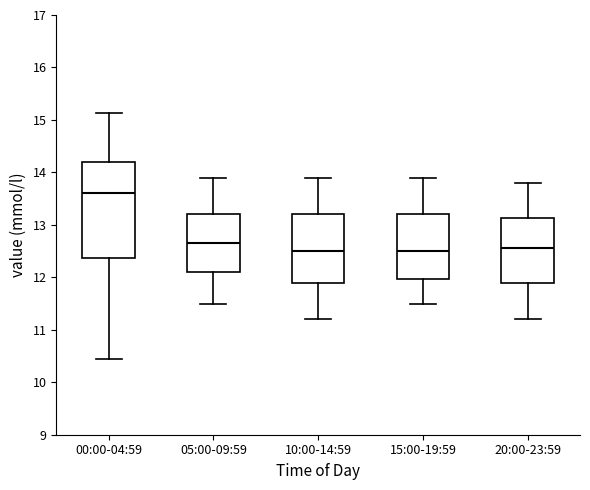

Reading left to right, read every box against the y-axis: the position of its median line, the range the box covers, and the ends of its whiskers. The values are not printed on the chart, so give them approximately, as read against the axis.

00:00-04:59: median 13.6, box 12.4 to 14.2, whiskers 10.5 to 15.1
05:00-09:59: median 12.7, box 12.1 to 13.2, whiskers 11.5 to 13.9
10:00-14:59: median 12.5, box 11.9 to 13.2, whiskers 11.2 to 13.9
15:00-19:59: median 12.5, box 12.0 to 13.2, whiskers 11.5 to 13.9
20:00-23:59: median 12.6, box 11.9 to 13.1, whiskers 11.2 to 13.8